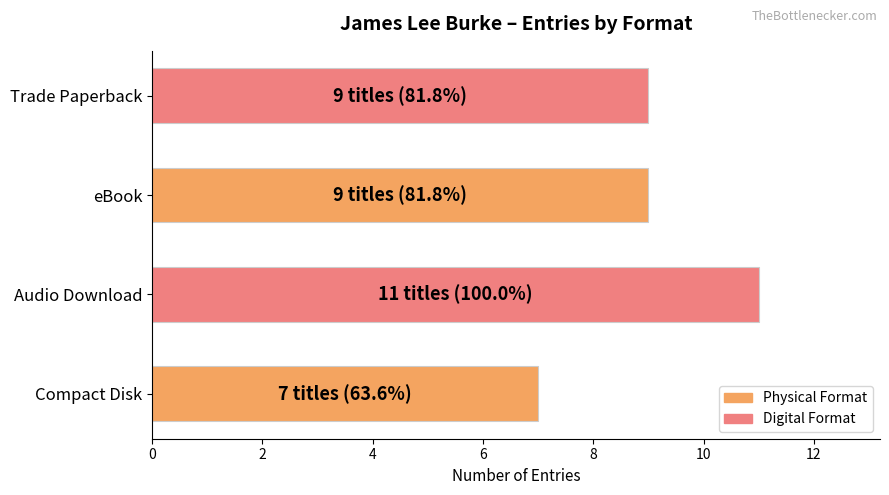

What is the sum of the values at Trade Paperback and Compact Disk?

16